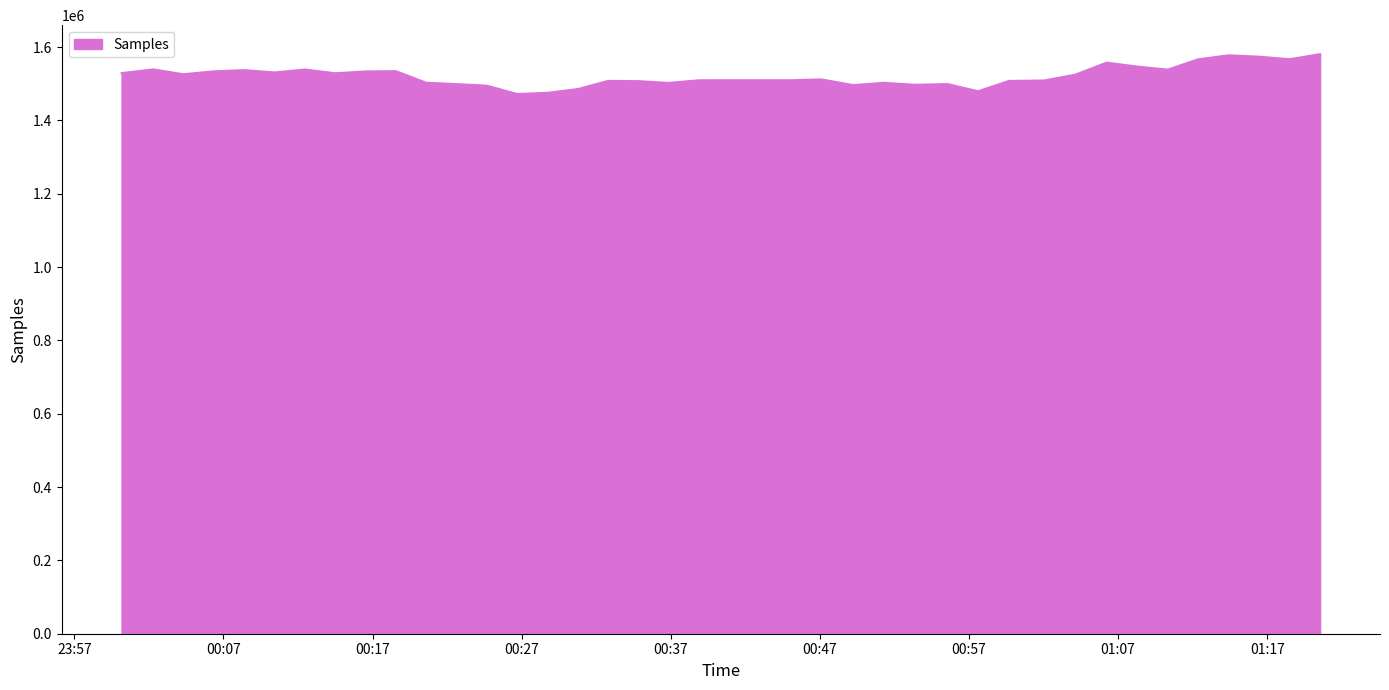

What is the difference between the maximum and minimum values?

108727